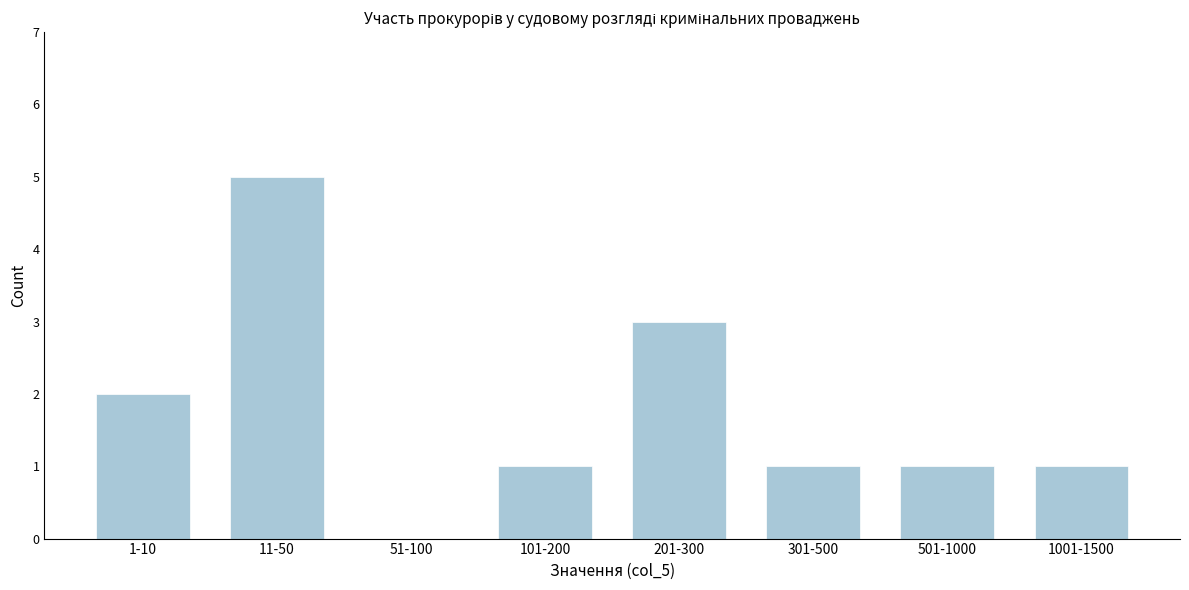

Which label corresponds to the largest value in the chart?

11-50